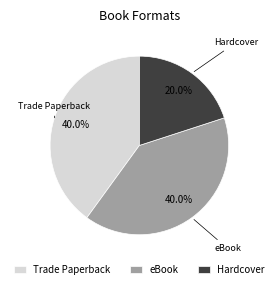

Which category has the smallest portion of the pie?

Hardcover